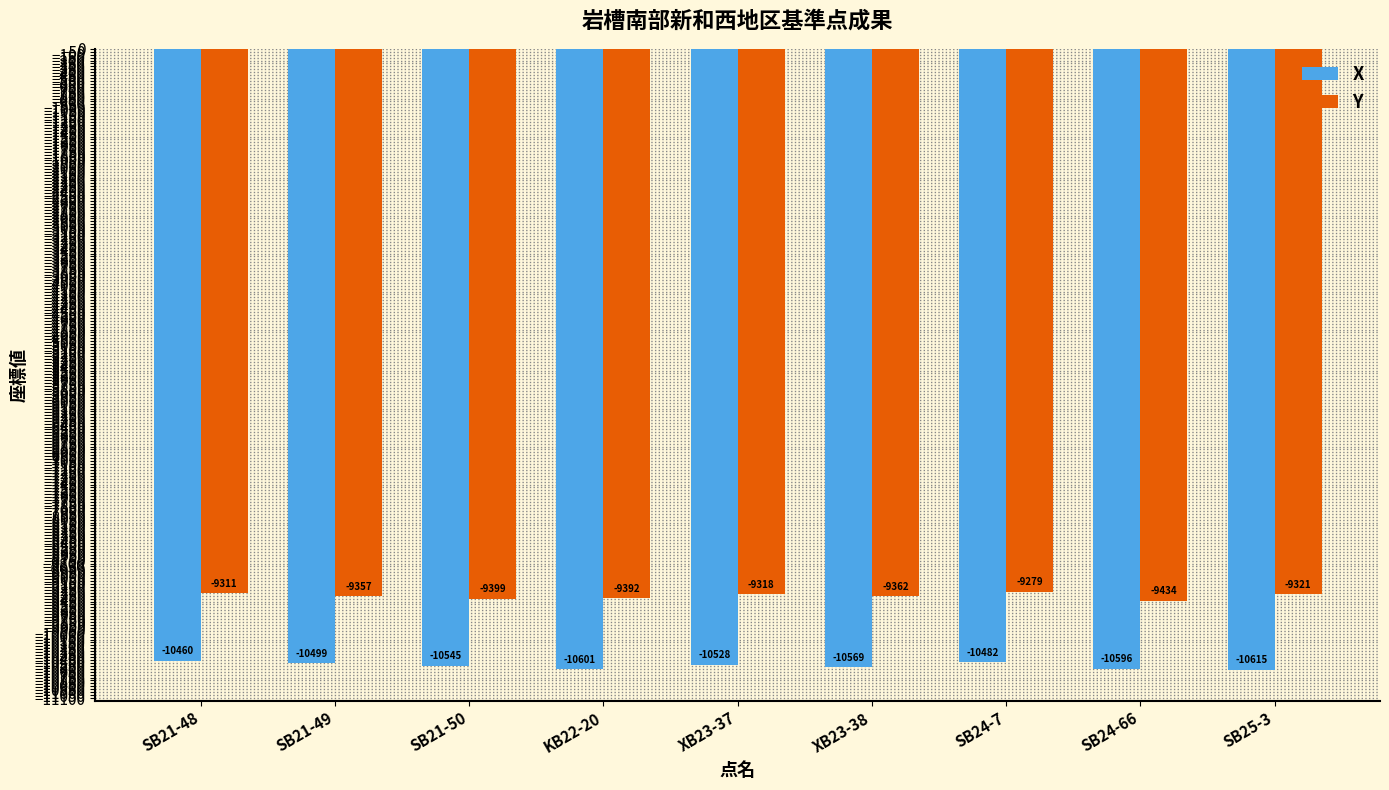

What is the sum of the Y values at SB21-48 and XB23-37?

-18628.7